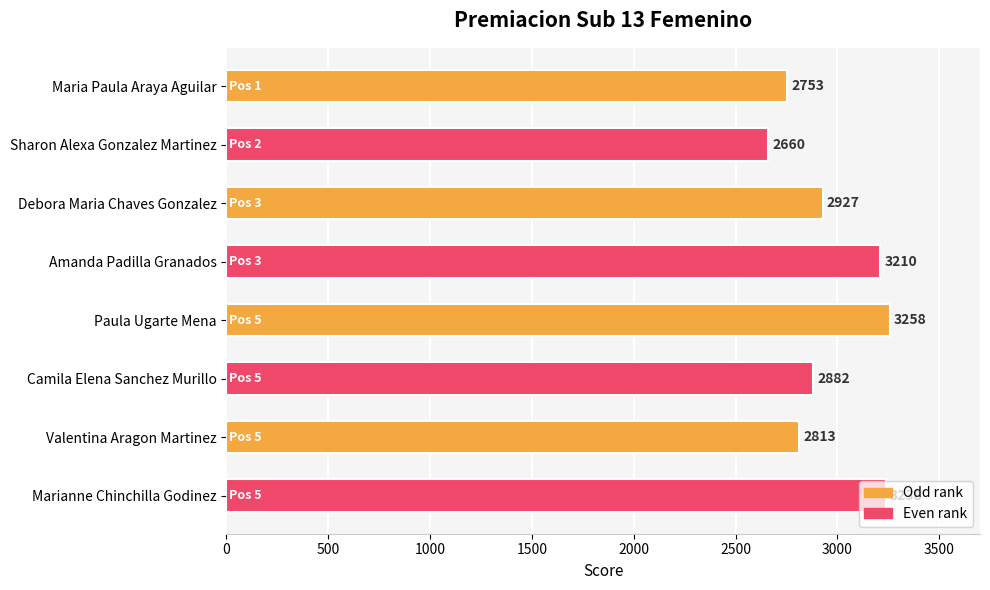

What position from the top is Debora Maria Chaves Gonzalez?

3